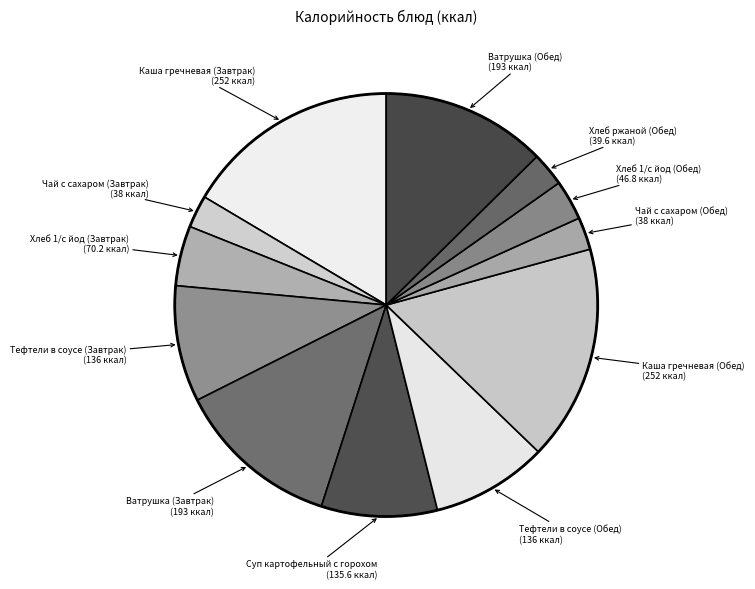

Count the number of slices in the pie.

12